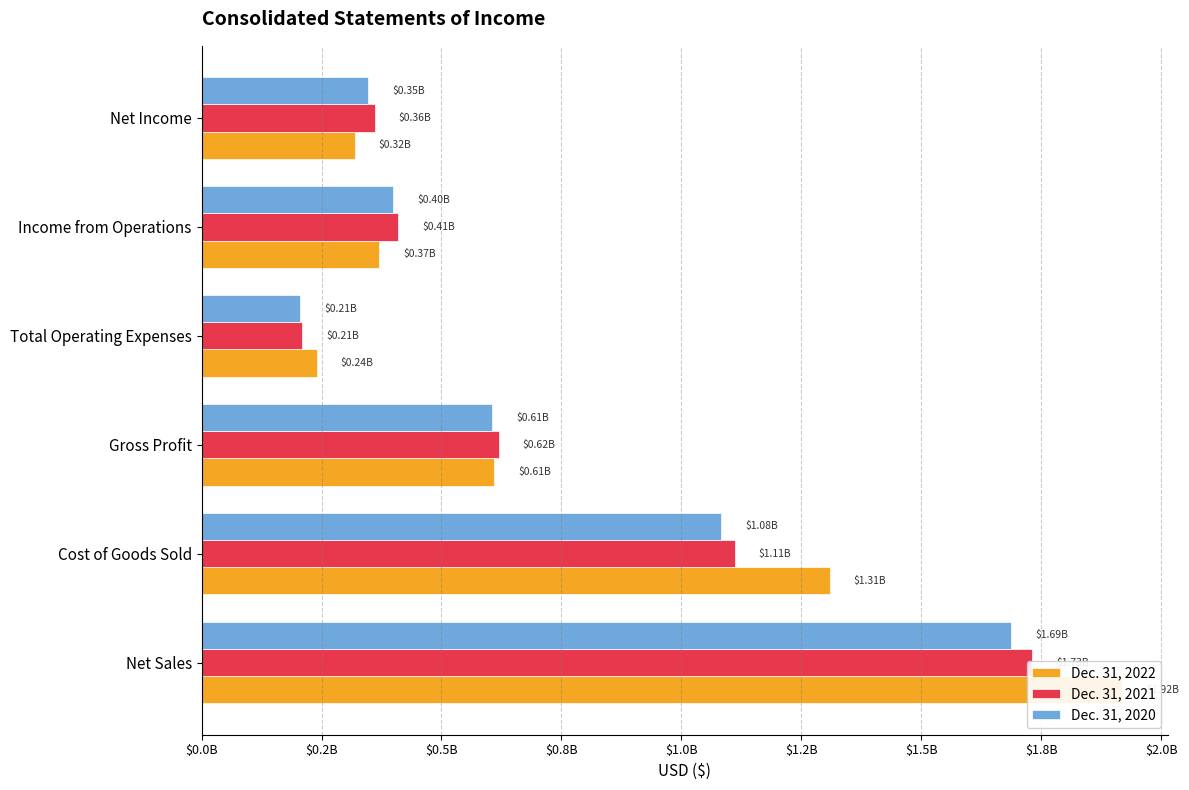

Which series changed the most between Net Sales and Gross Profit?

Dec. 31, 2022